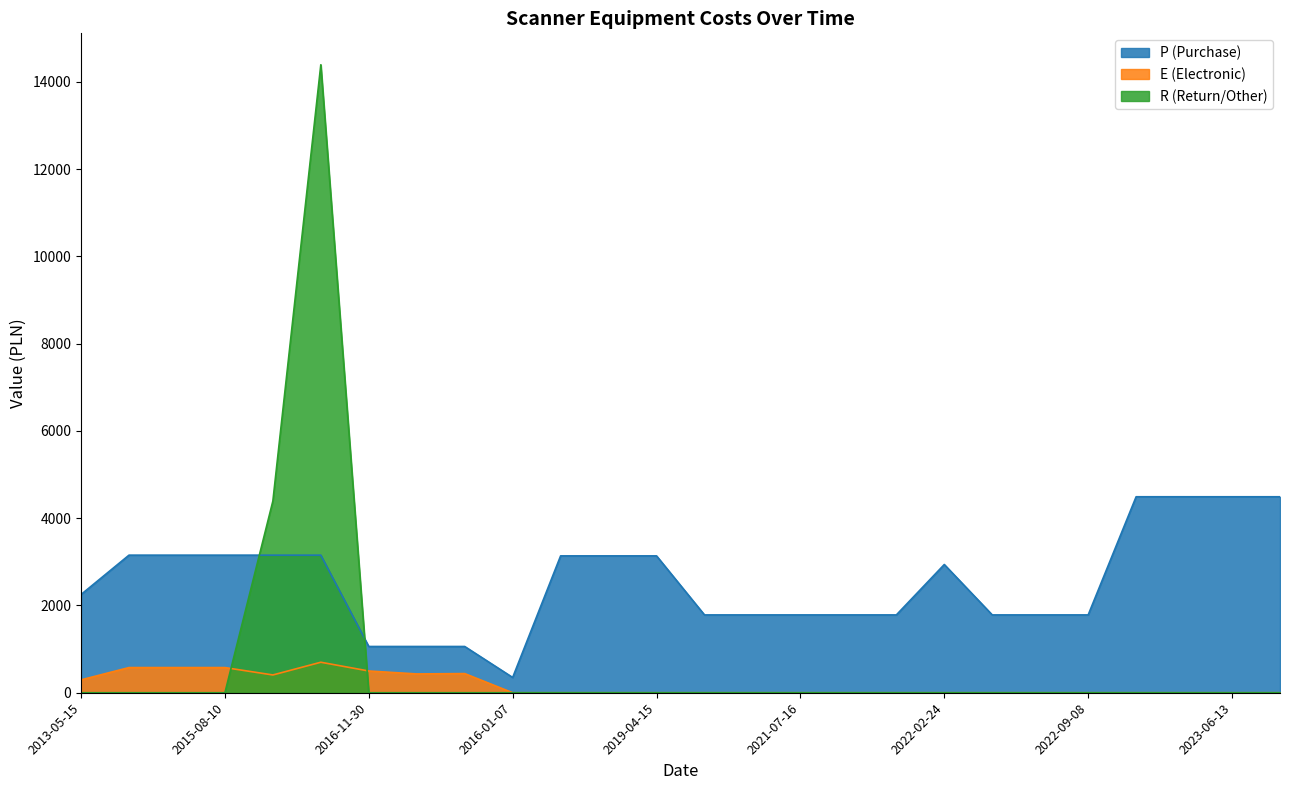

What is the spread (max minus min) of values at 2016-11-30?

1060.0